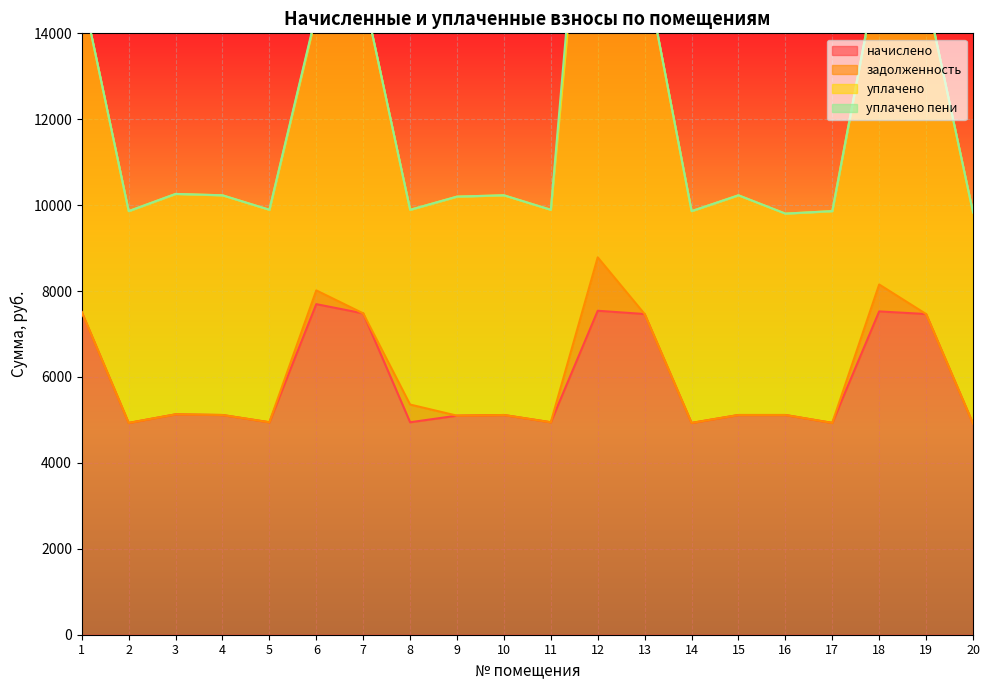

The value of начислено at 17 is 4930.6. True or false?

True